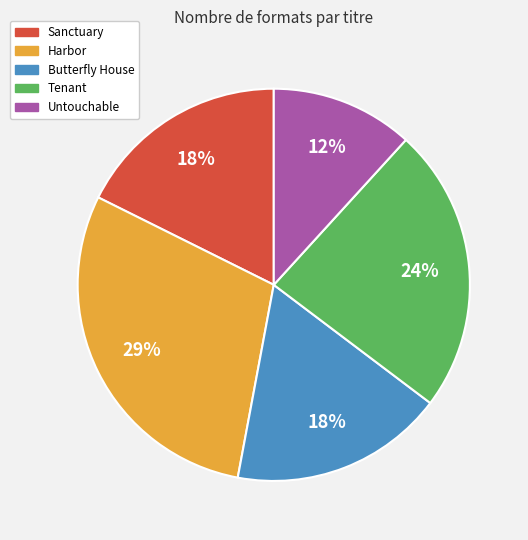

To the nearest percent, what portion does Untouchable represent?

12%